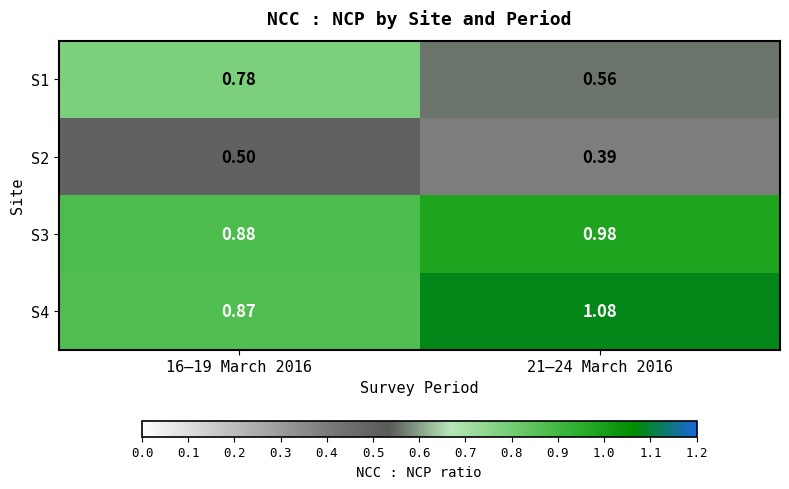

Is the value of S4 at 16–19 March 2016 greater than the value of S3 at 21–24 March 2016?

No